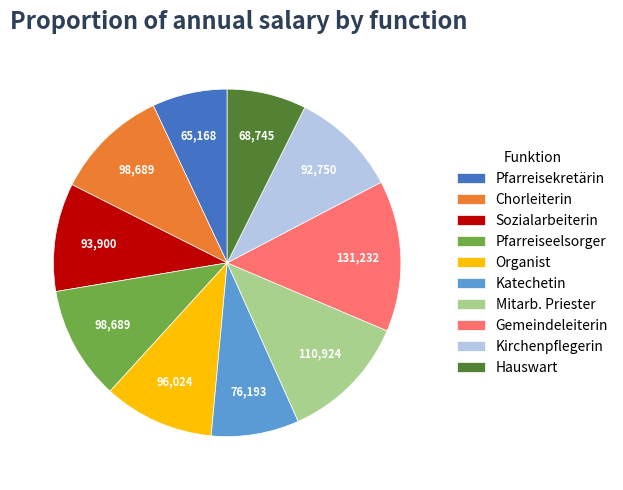

Is it true that Katechetin is 18% of the pie?

False